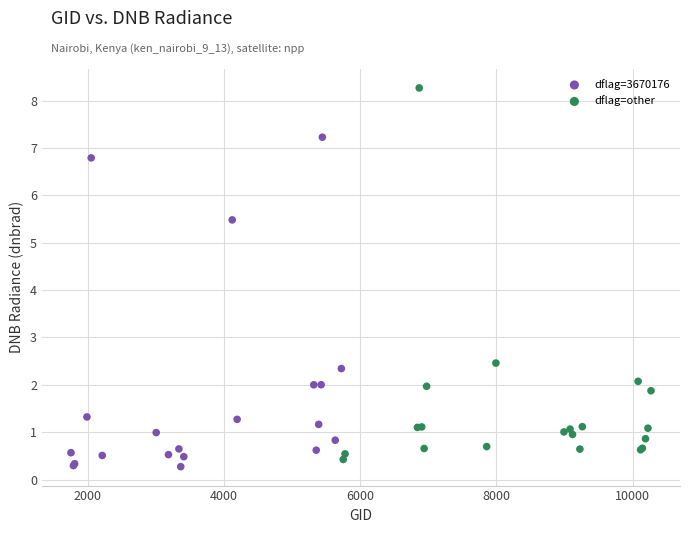

Which series reaches the maximum Y coordinate?

dflag=other